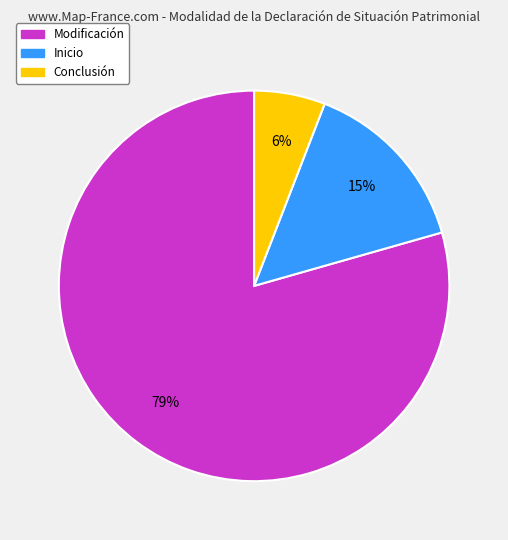

To the nearest percent, what is the average slice percentage?

33%